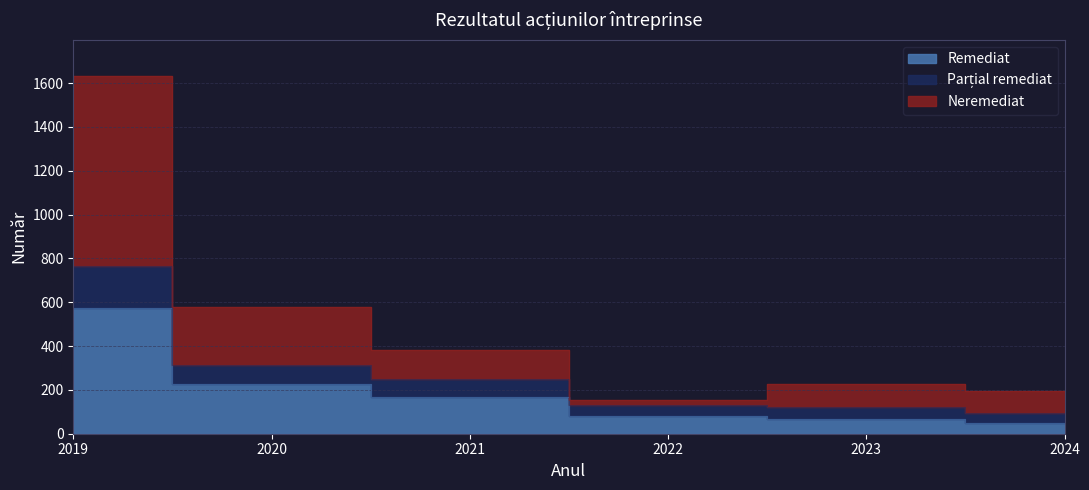

What is the minimum value shown in the chart?

51